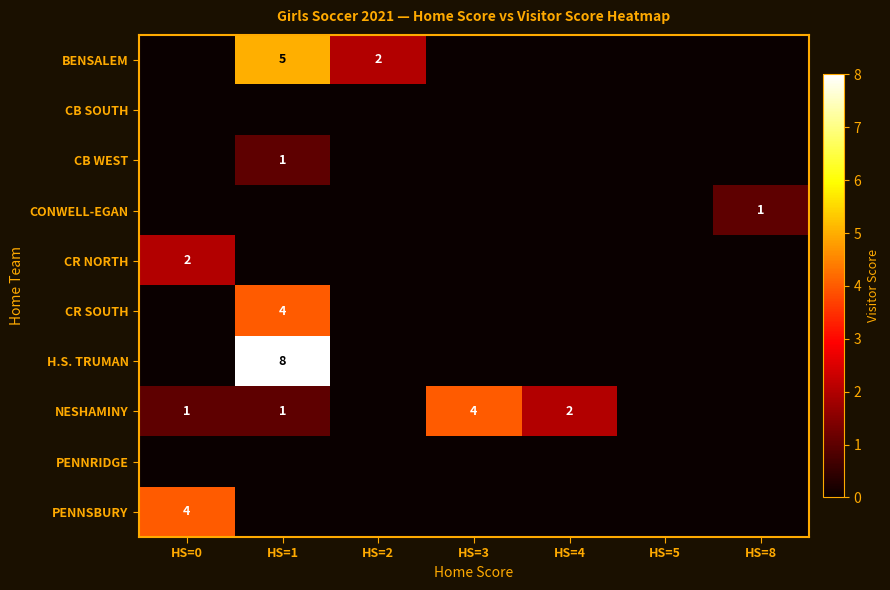

Is it true that PENNSBURY equals 2 at HS=0?

False